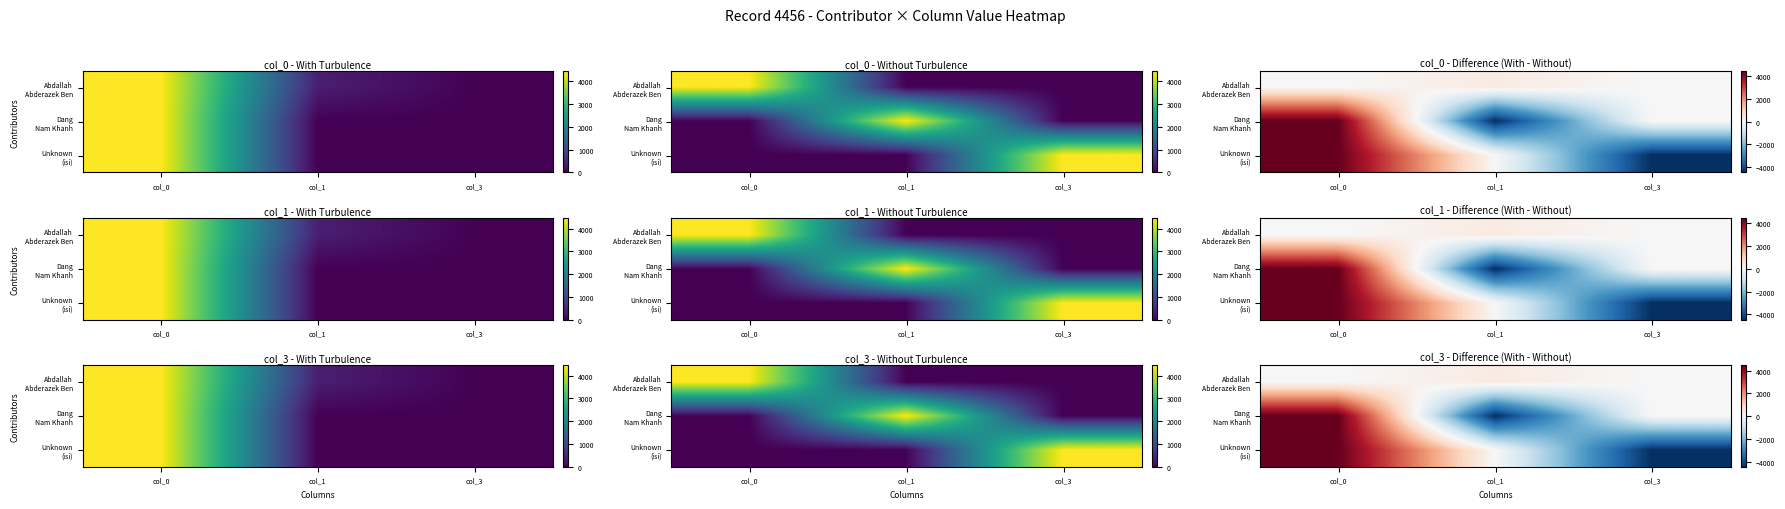

True or false: Dang Nam Khanh has a value of -3107 at col_1.

False